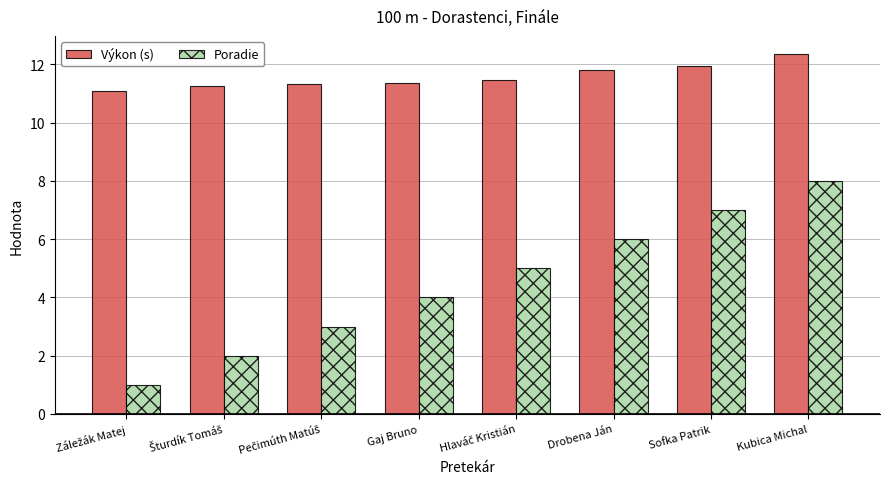

The Výkon (s) series shows 5.8 at Drobena Ján. True or false?

False